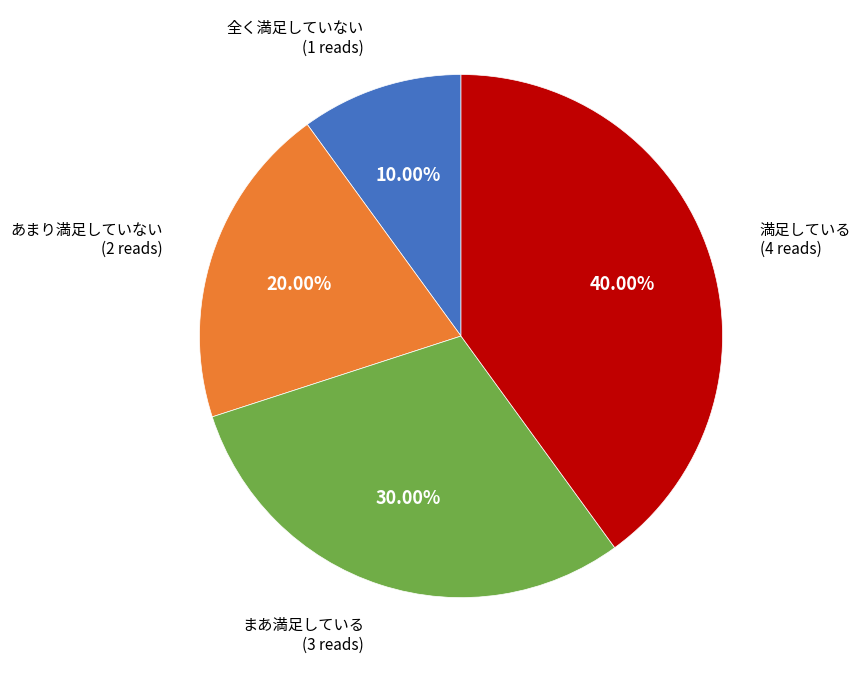

Does any single category account for the majority?

No